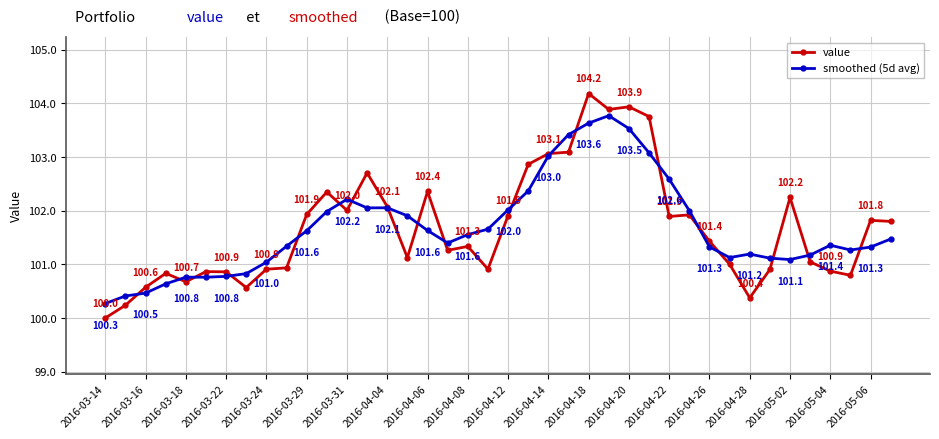

Is this an area chart (filled region under the line)?

No